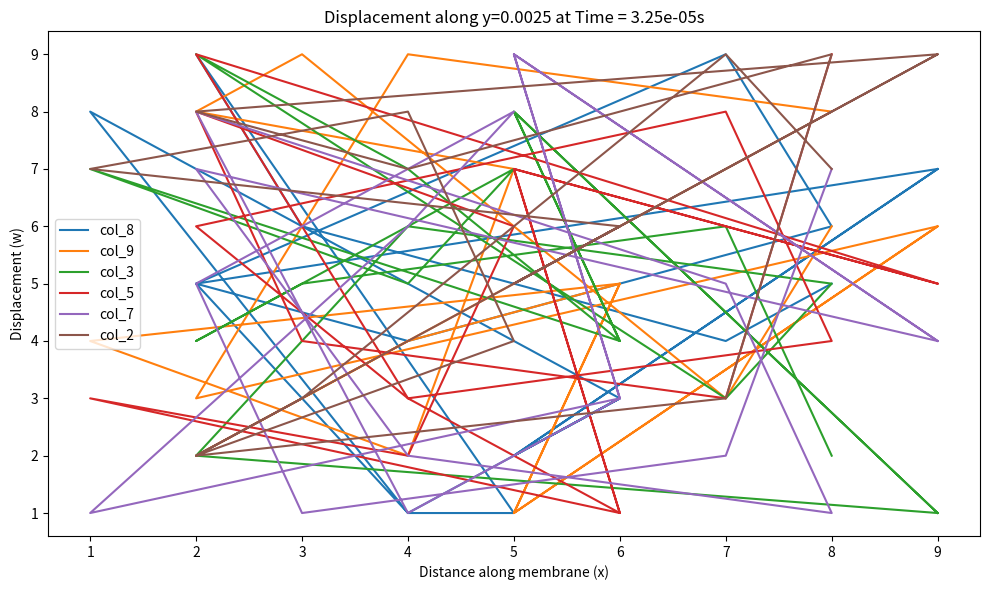

How many interior local peaks does the col_2 series have?

5